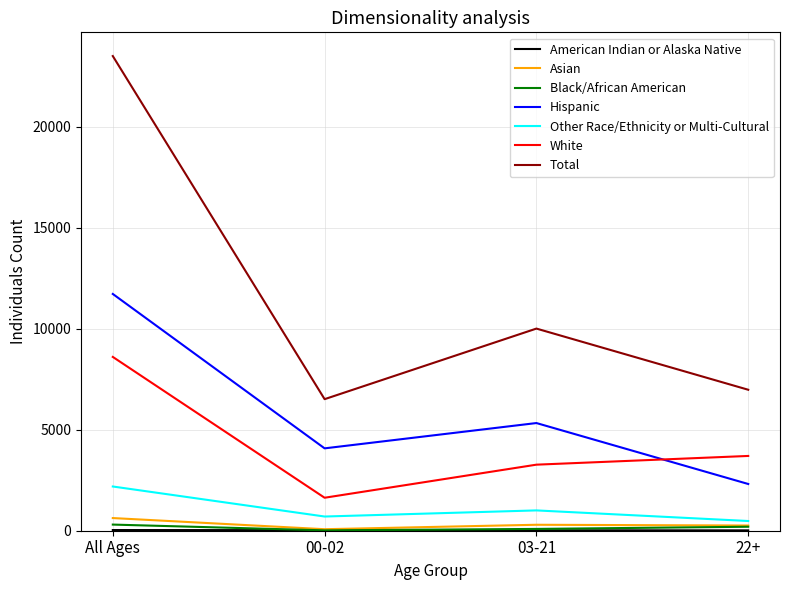

Is it true that White equals 8607 at All Ages?

True